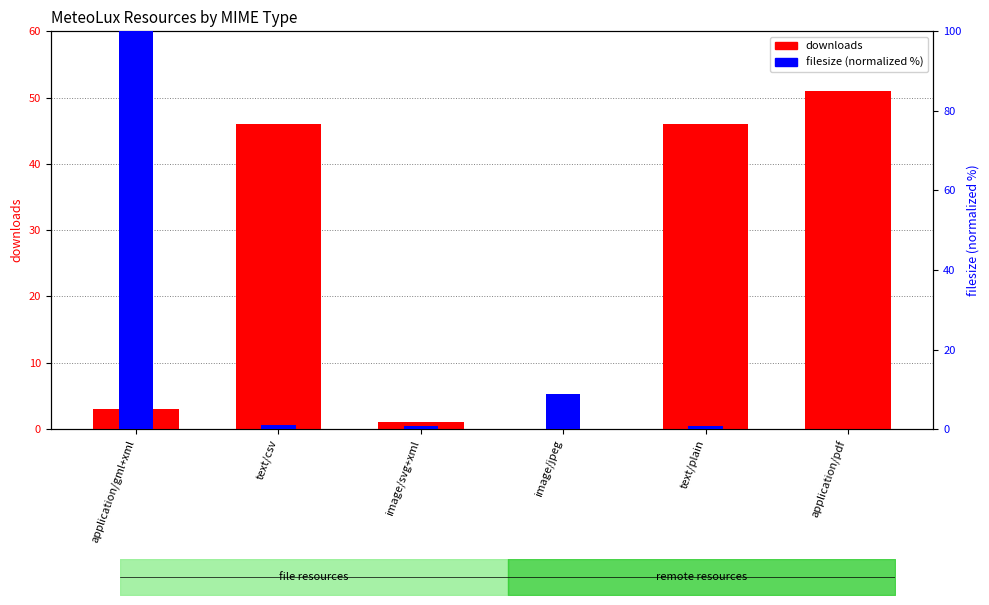

True or false: filesize (normalized %) has a value of 0.7 at text/plain.

True